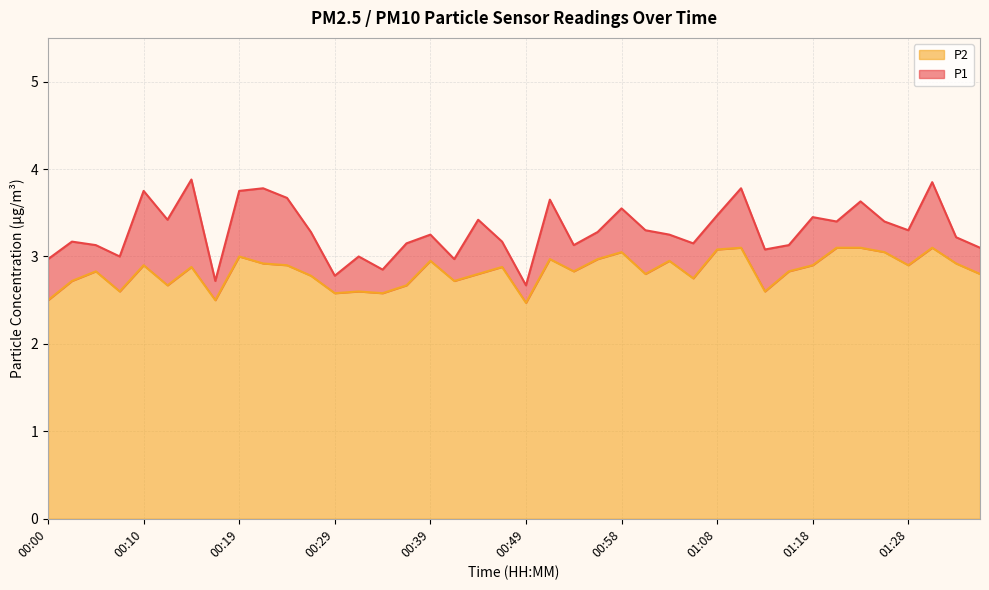

List the series in order of their overall mean, lowest first.

P2, P1